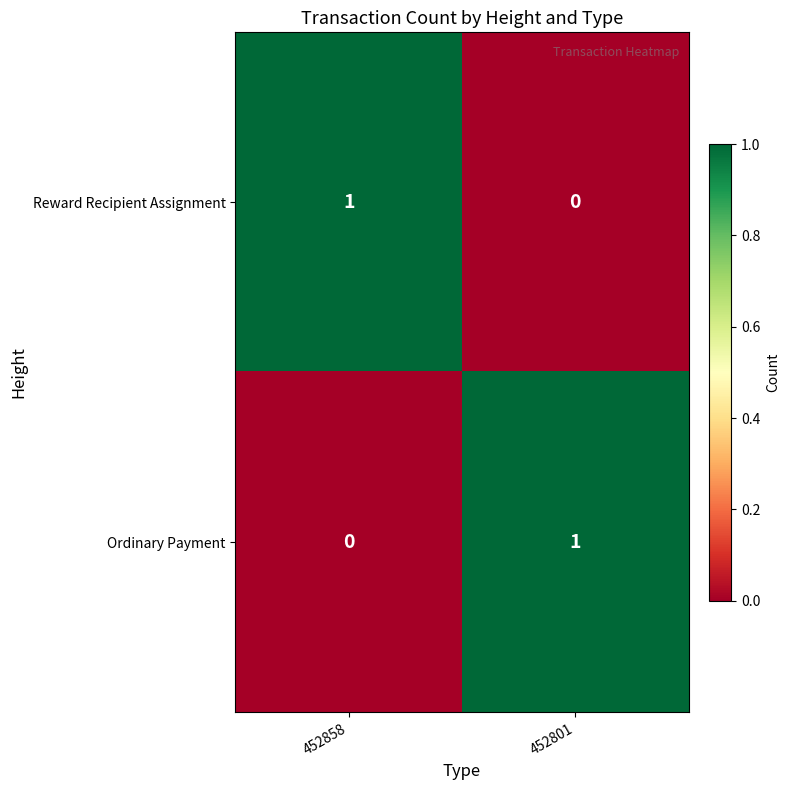

The value of Ordinary Payment at 452801 is 0. True or false?

False